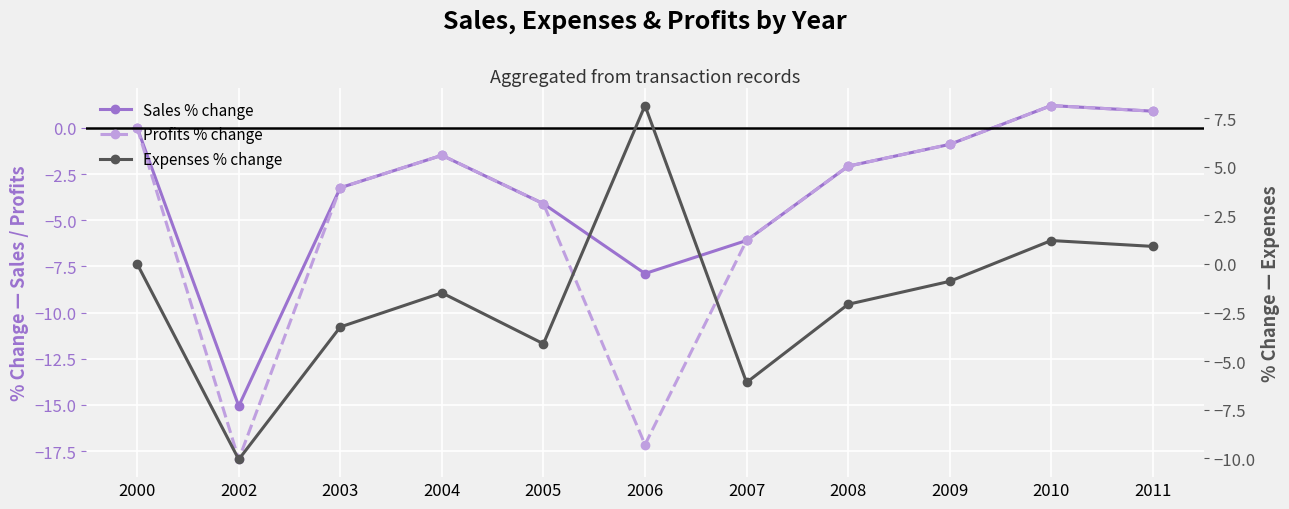

Reading left to right, extract all data points from this chart.

Sales % change: 2000=0.0	2002=-15.1	2003=-3.2	2004=-1.5	2005=-4.1	2006=-7.9	2007=-6.1	2008=-2.1	2009=-0.9	2010=1.2	2011=0.9
Profits % change: 2000=0.0	2002=-17.9	2003=-3.2	2004=-1.5	2005=-4.1	2006=-17.1	2007=-6.1	2008=-2.1	2009=-0.9	2010=1.2	2011=0.9
Expenses % change: 2000=0.0	2002=-10.1	2003=-3.2	2004=-1.5	2005=-4.1	2006=8.1	2007=-6.1	2008=-2.1	2009=-0.9	2010=1.2	2011=0.9